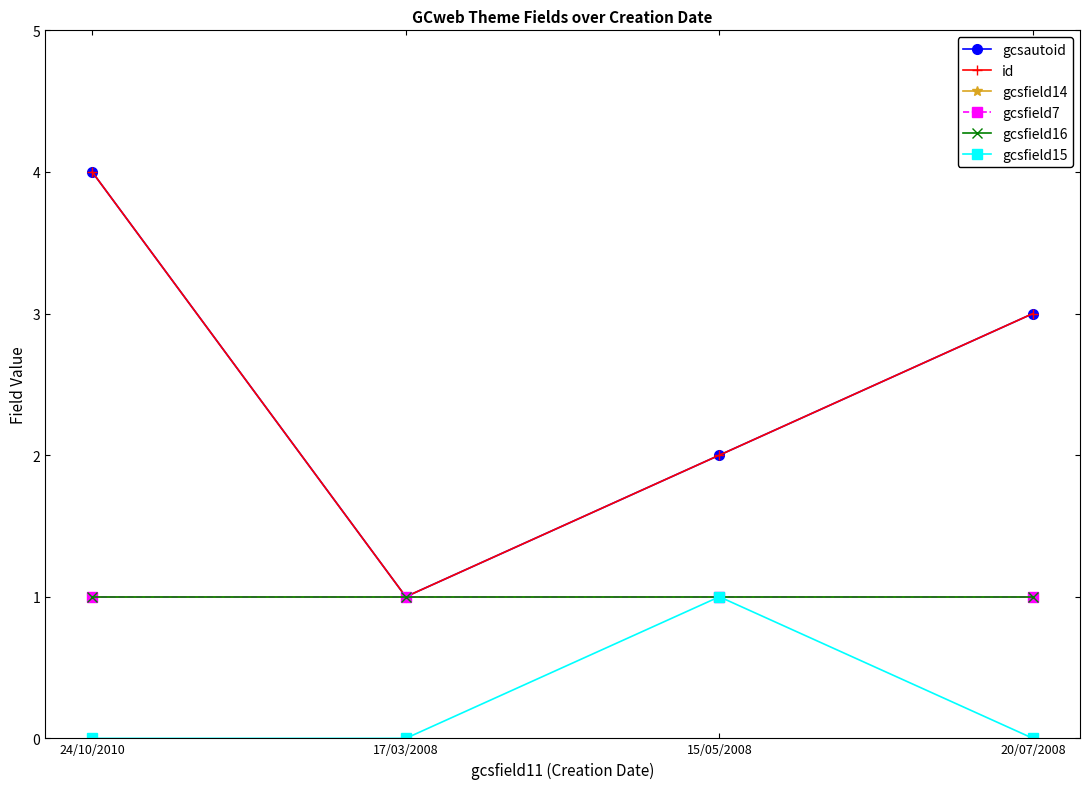

Reading left to right, transcribe all the data shown in this chart.

gcsautoid: 4	1	2	3
id: 4	1	2	3
gcsfield14: 1	1	1	1
gcsfield7: 1	1	1	1
gcsfield16: 1	1	1	1
gcsfield15: 0	0	1	0